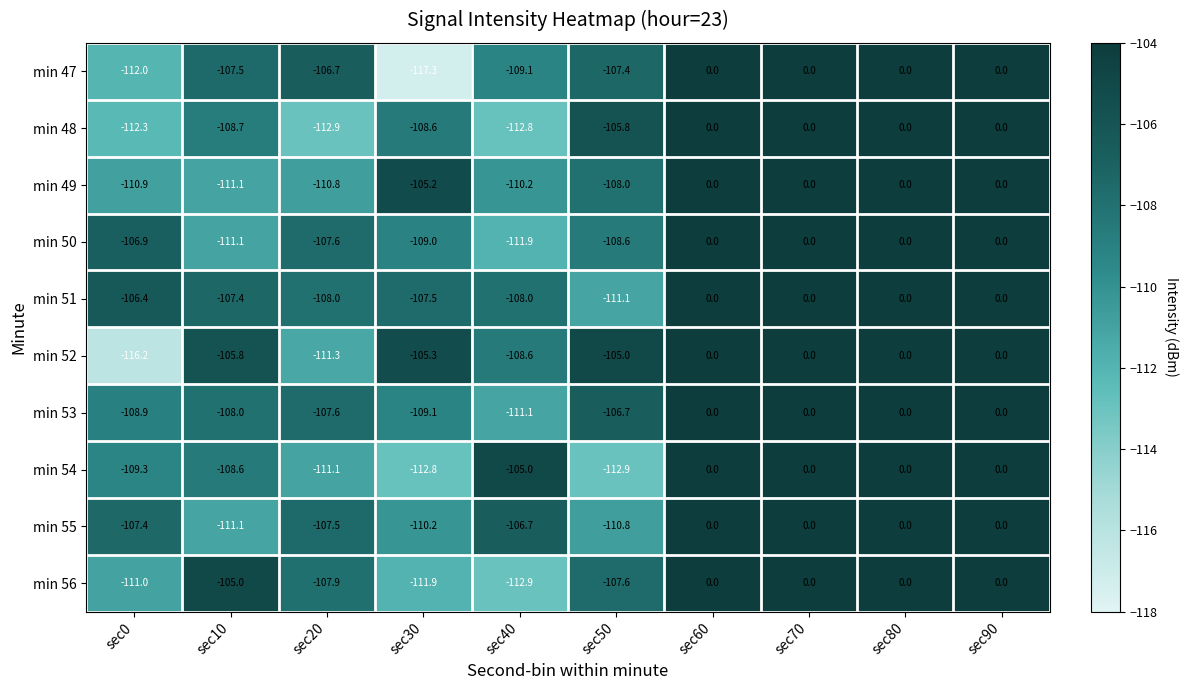

Is the value of min 51 at sec40 greater than the value of min 47 at sec70?

No